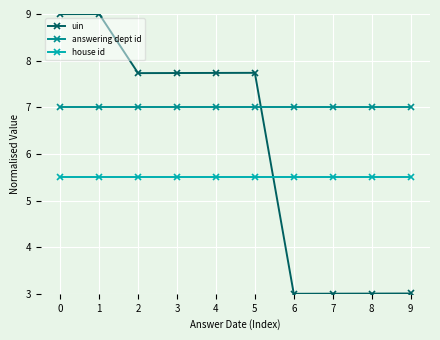

What is the value of the answering dept id point at the 2nd from the left?

7.0